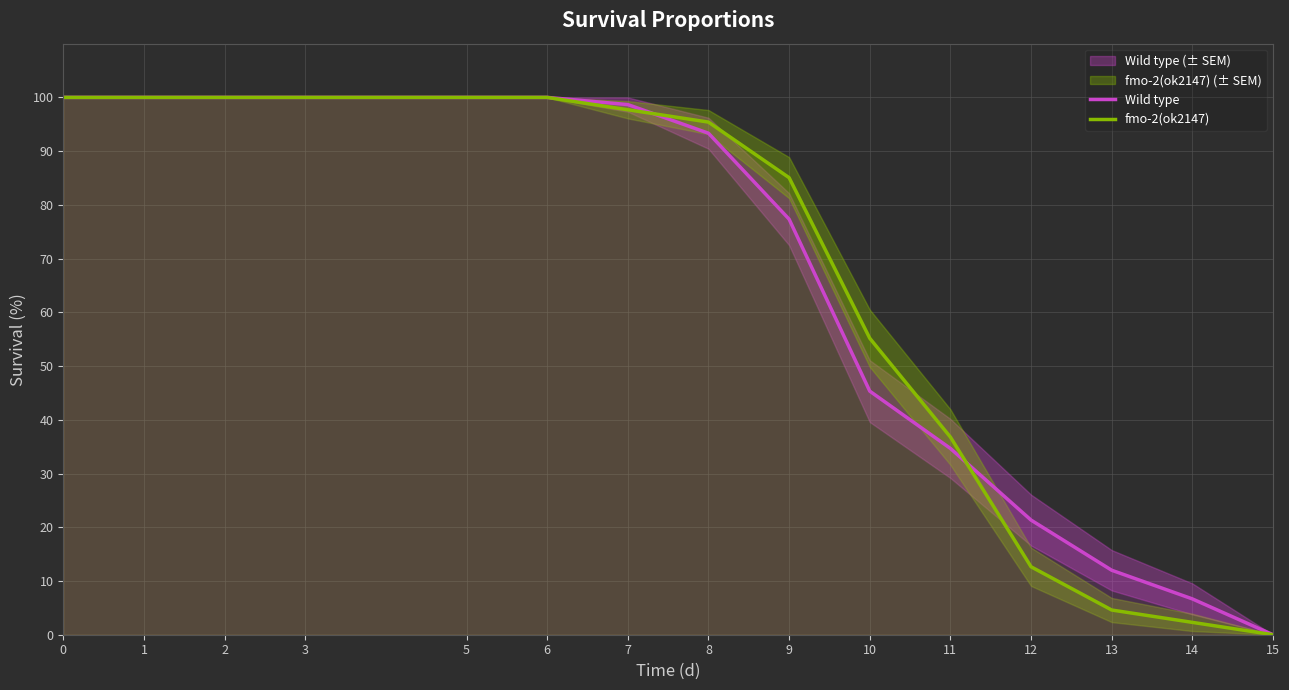

What is the sum of all fmo-2(ok2147) values?

989.7